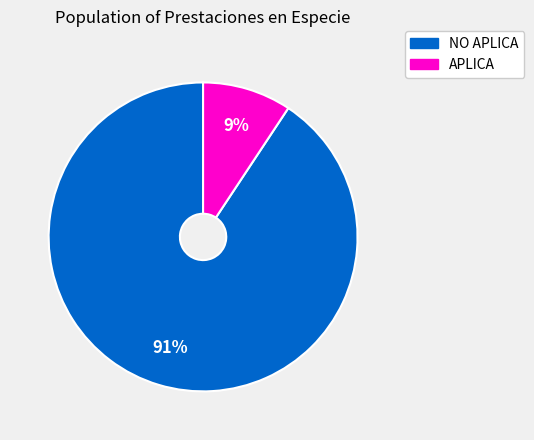

Is it true that NO APLICA is 91% of the pie?

True